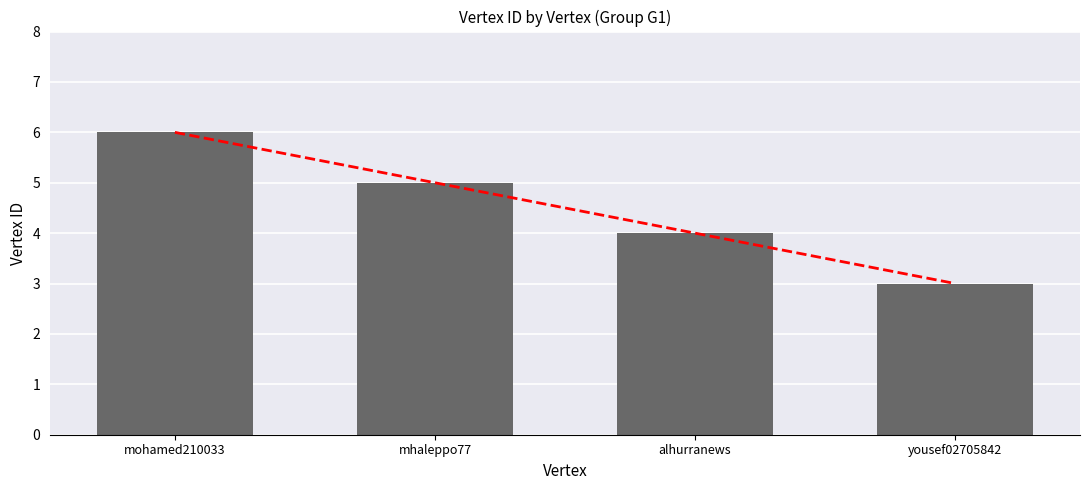

Are the bars grouped side by side (vs. stacked)?

No